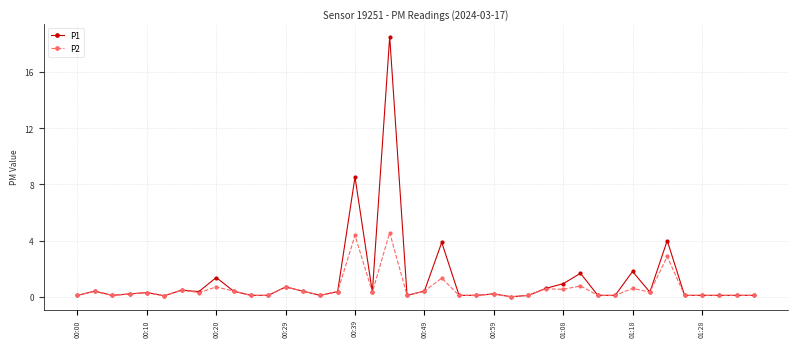

List the series in order of their peak value, highest first.

P1, P2